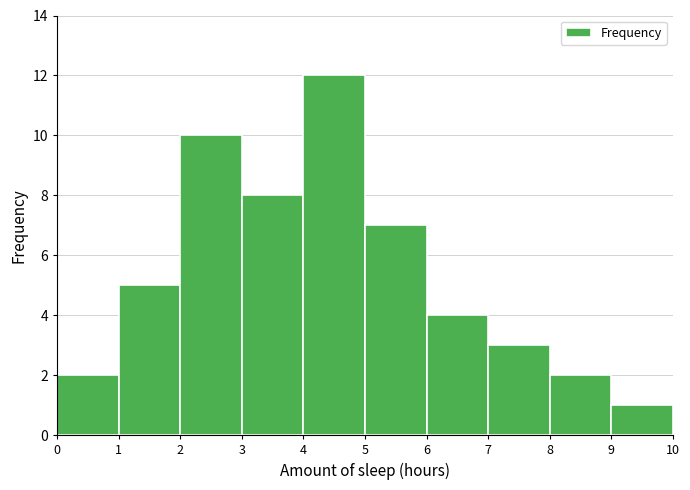

What is the height of the bar covering 0 to 1 on the x-axis? The values are not printed on the chart, so give them approximately, as read against the axis.

2